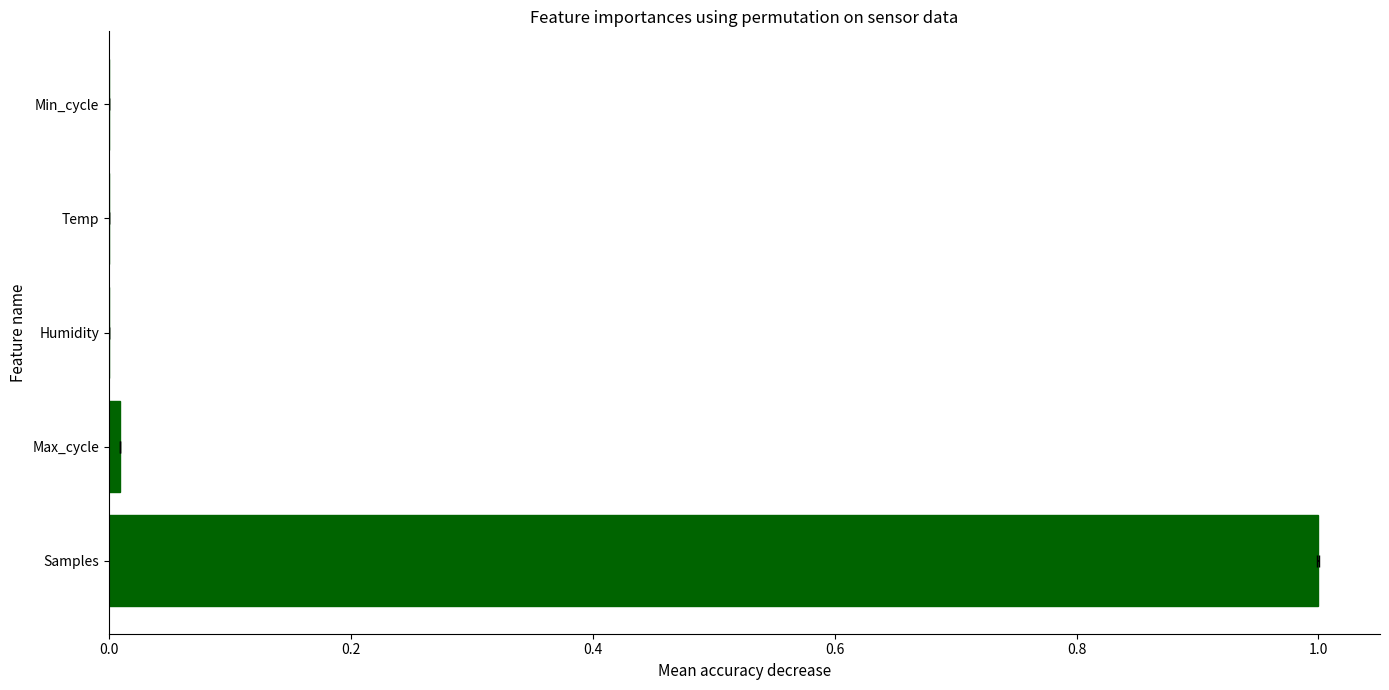

Between Max_cycle and Min_cycle, which is larger?

Max_cycle